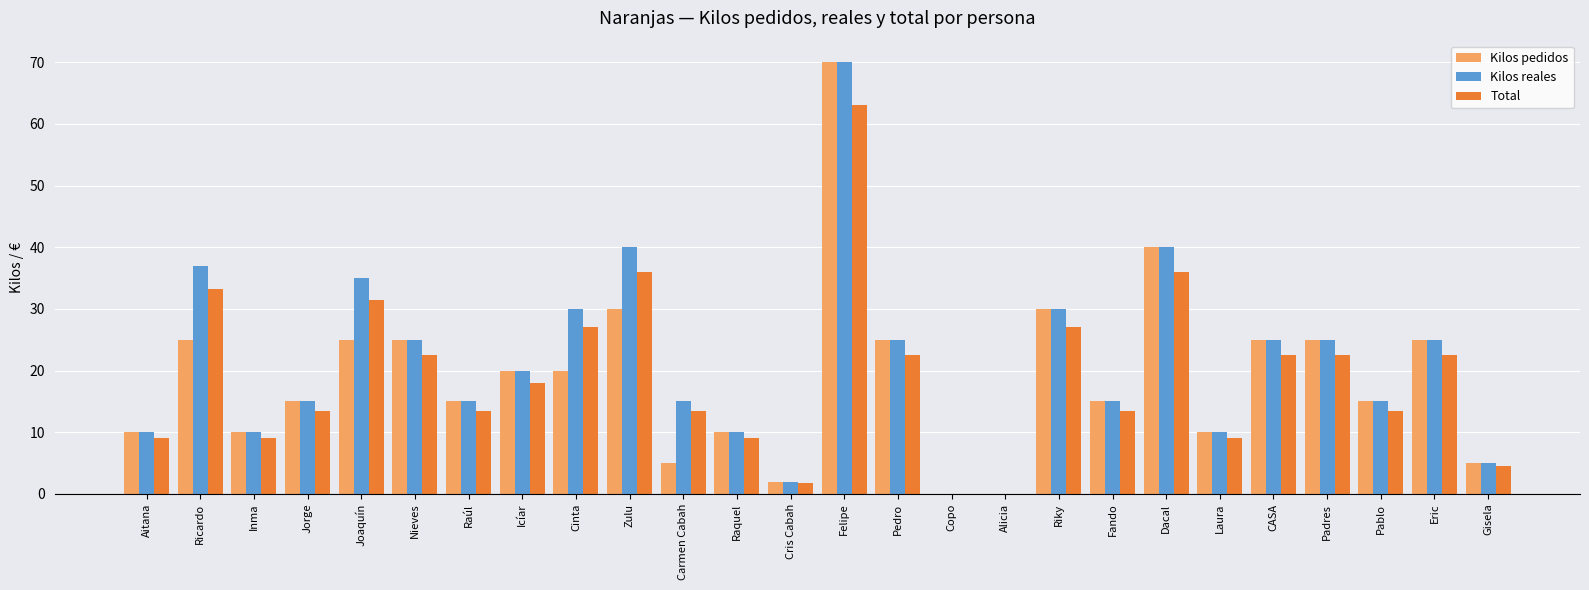

Between Jorge and Cinta, which series saw the biggest shift?

Kilos reales